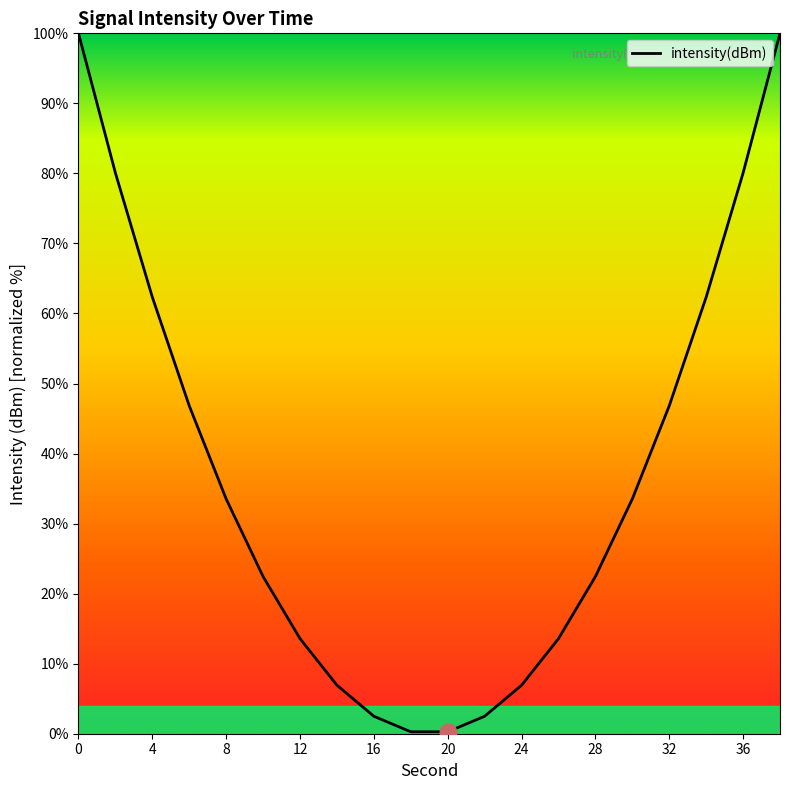

What is the maximum value shown in the chart?

100.0